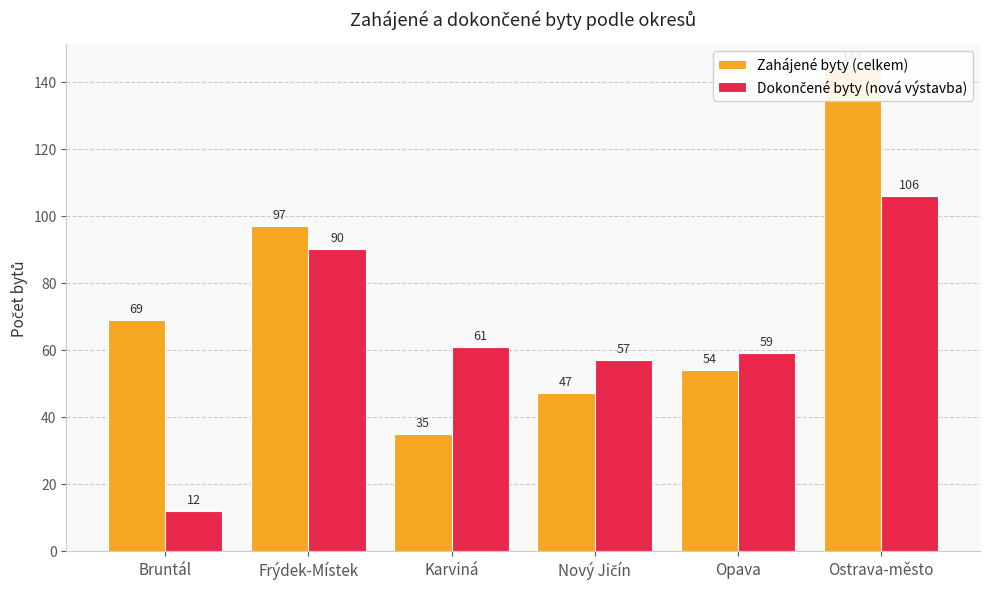

Rank the categories by Zahájené byty (celkem) value from highest to lowest.

Ostrava-město, Frýdek-Místek, Bruntál, Opava, Nový Jičín, Karviná